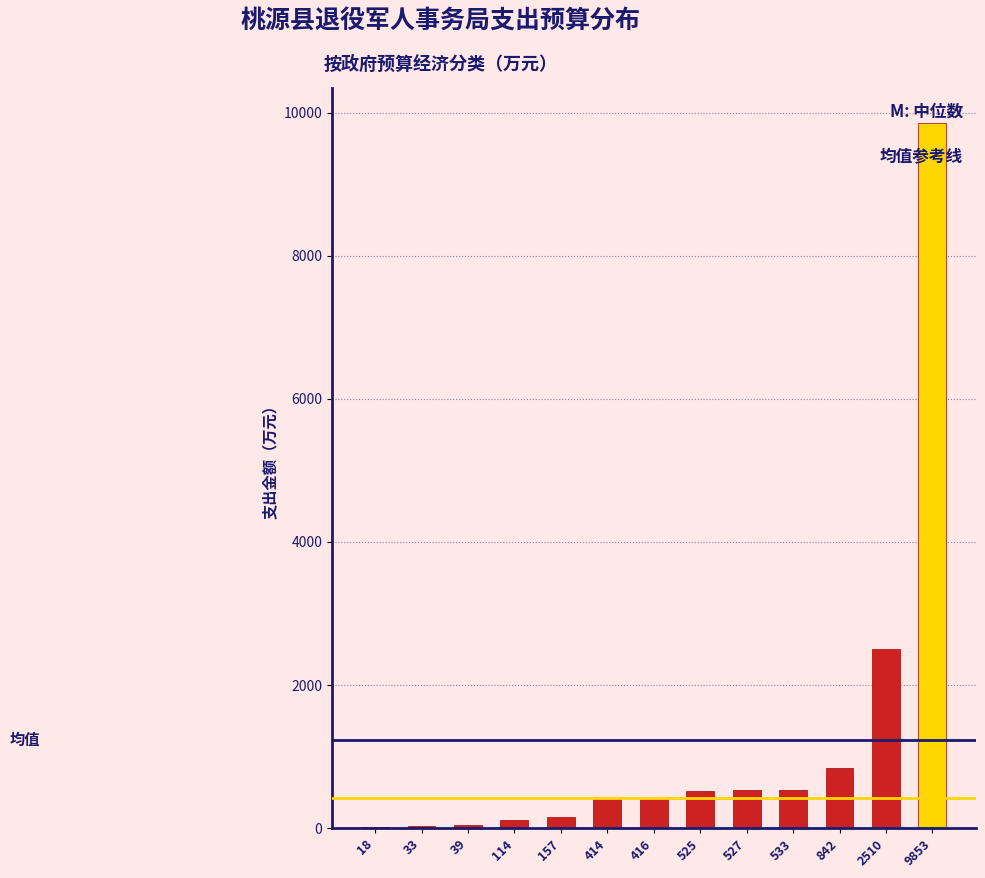

What is the sum of all values?

15980.3